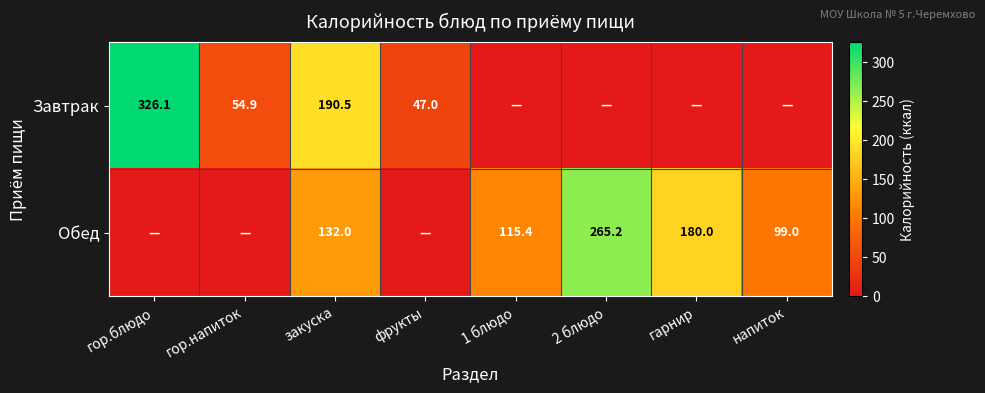

True or false: Завтрак has a value of 81.3 at фрукты.

False